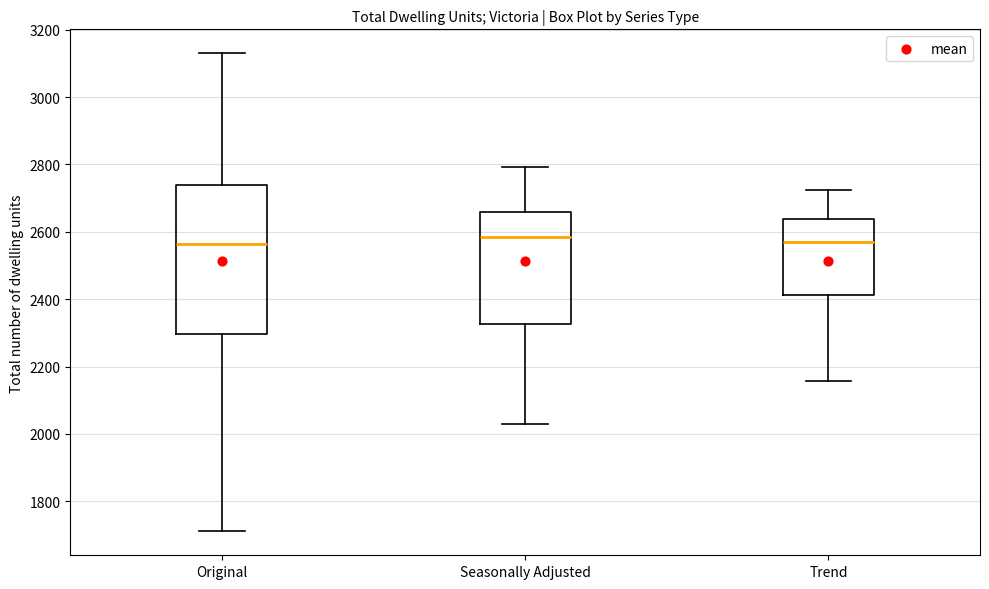

Comparing the boxes themselves (not the whiskers), which one is the tallest?

Original